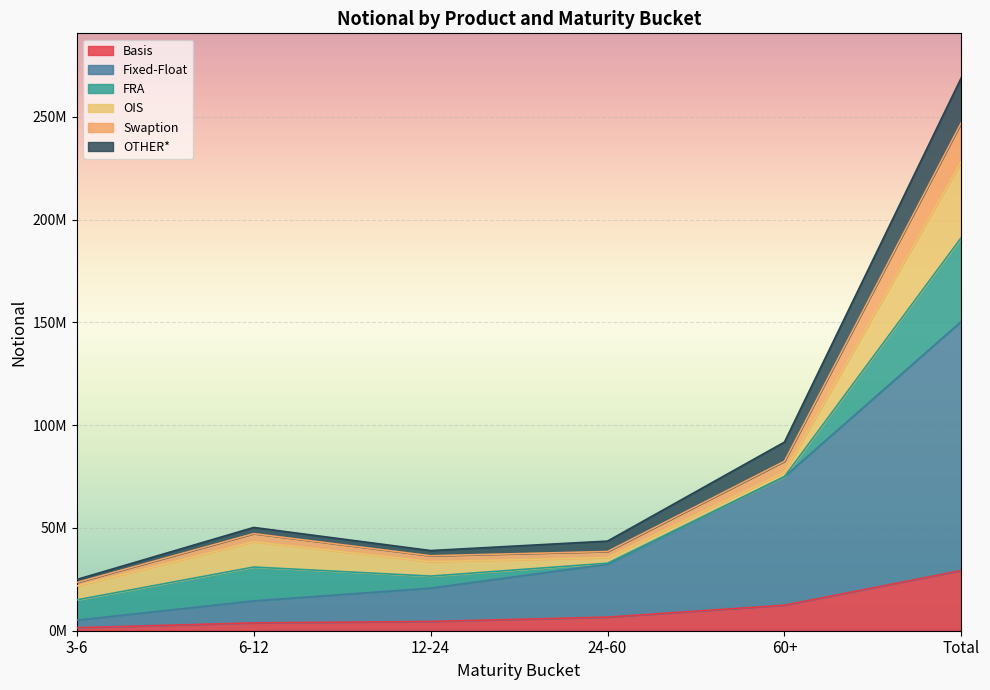

What is the label of the 3rd point from the left?

12-24